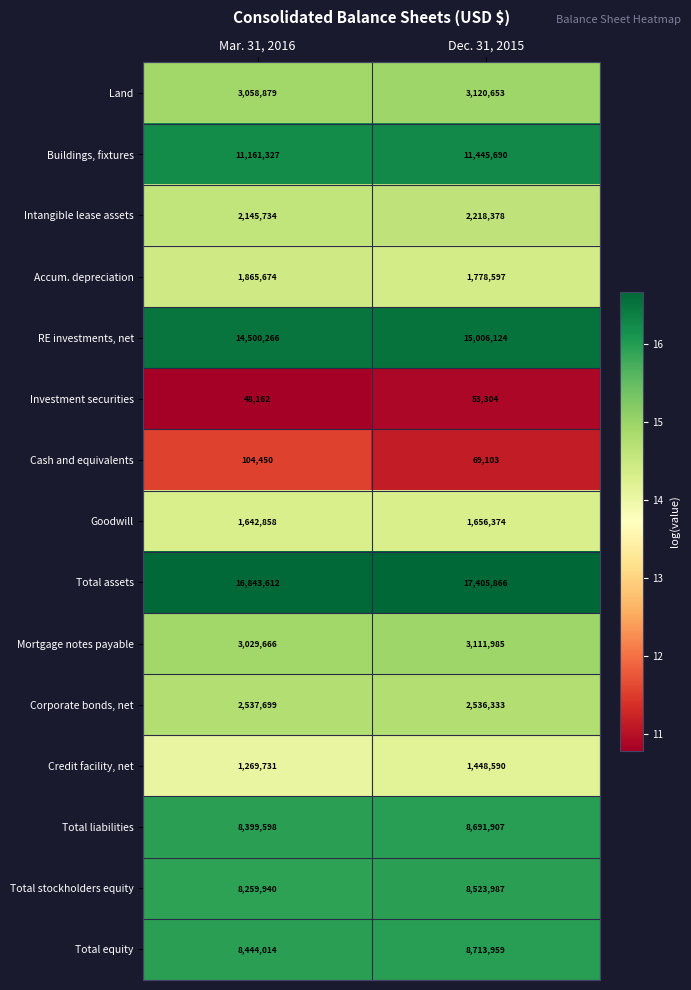

List the series in order of their peak value, lowest first.

Investment securities, Cash and equivalents, Credit facility, net, Goodwill, Accum. depreciation, Intangible lease assets, Corporate bonds, net, Mortgage notes payable, Land, Total stockholders equity, Total liabilities, Total equity, Buildings, fixtures, RE investments, net, Total assets